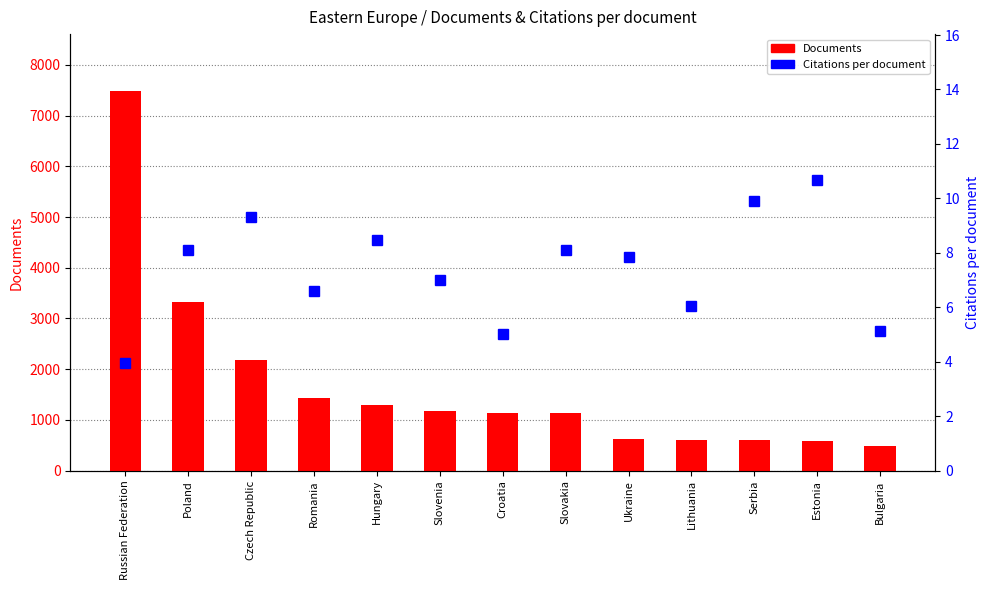

Which has a higher value, Slovenia or Slovakia?

Slovenia